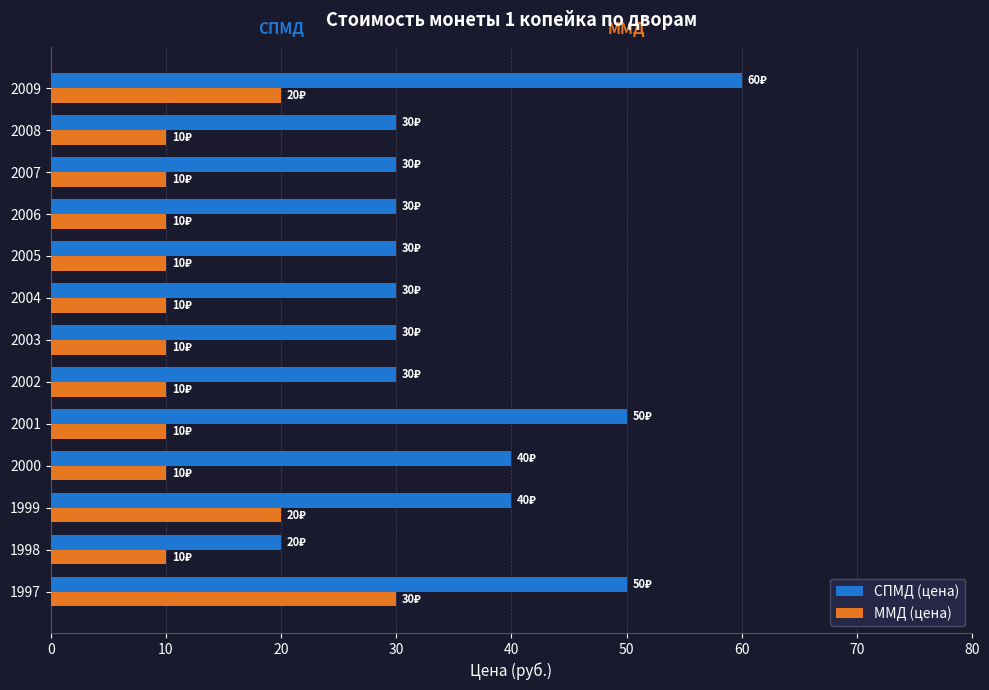

What is the maximum value shown in the chart?

60